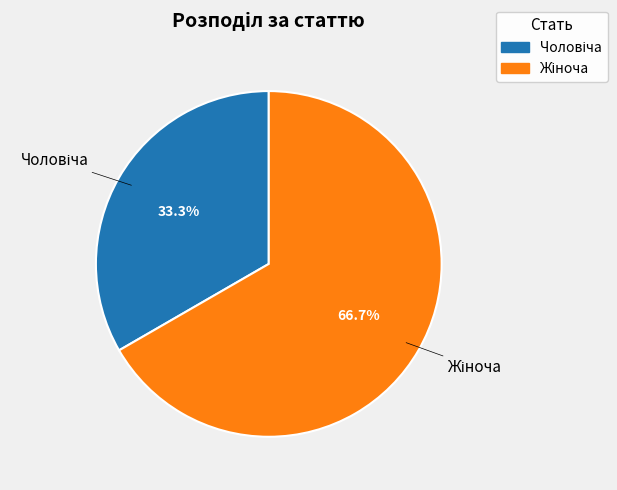

Does any single category account for the majority?

Yes